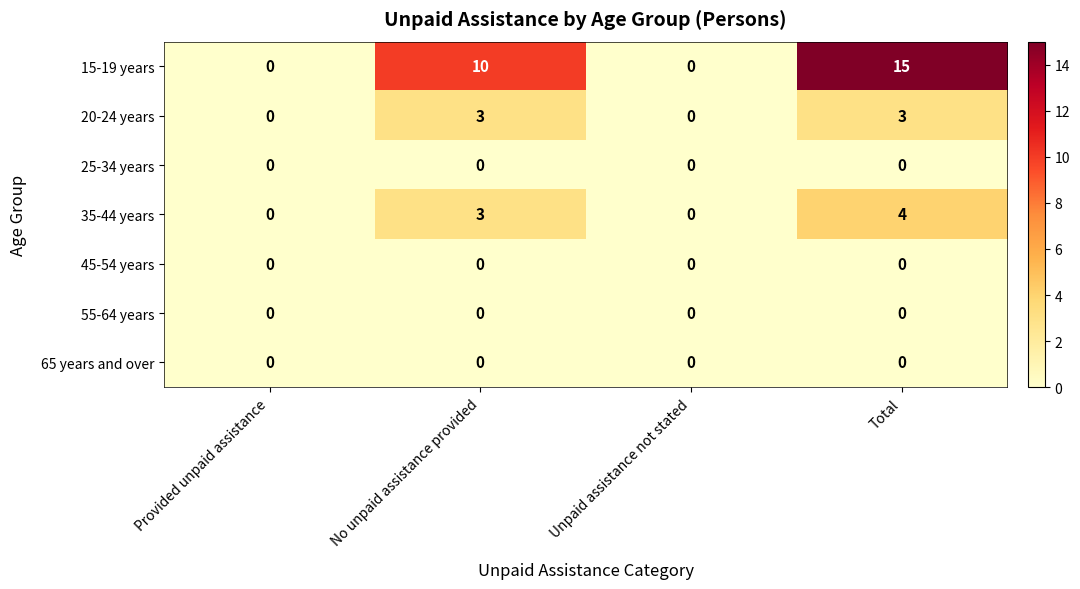

Where is 35-44 years nearest to the value 2?

No unpaid assistance provided